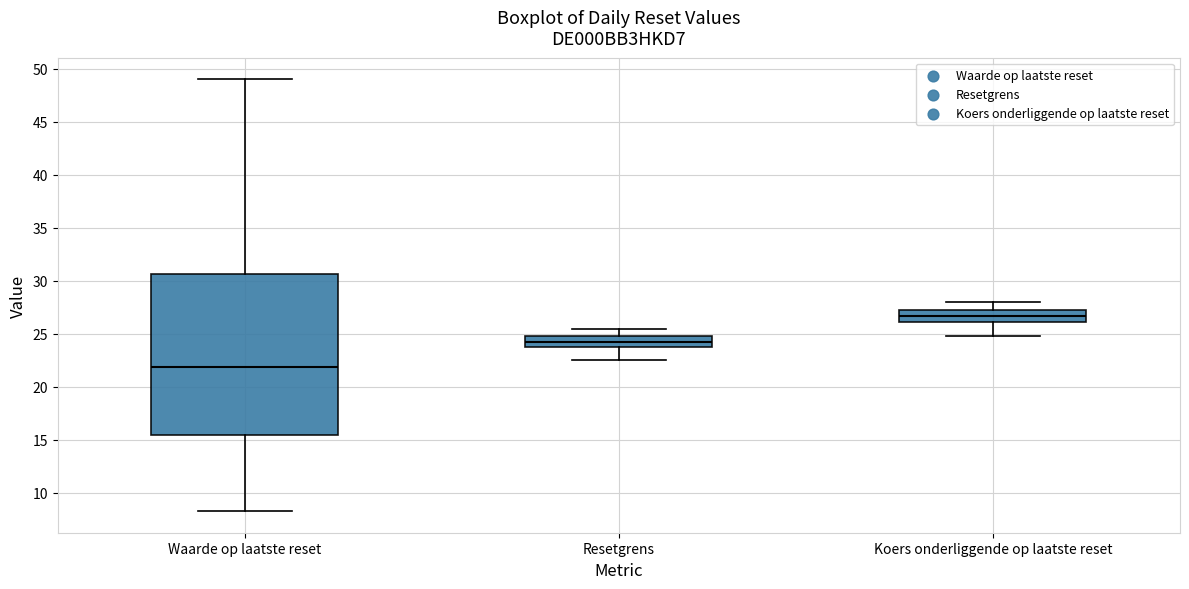

Reading left to right, read every box against the y-axis: the position of its median line, the range the box covers, and the ends of its whiskers. The values are not printed on the chart, so give them approximately, as read against the axis.

Waarde op laatste reset: median 22.0, box 15.5 to 30.5, whiskers 8.5 to 49.0
Resetgrens: median 24.0, box 23.5 to 25.0, whiskers 22.5 to 25.5
Koers onderliggende op laatste reset: median 26.5, box 26.0 to 27.5, whiskers 25.0 to 28.0